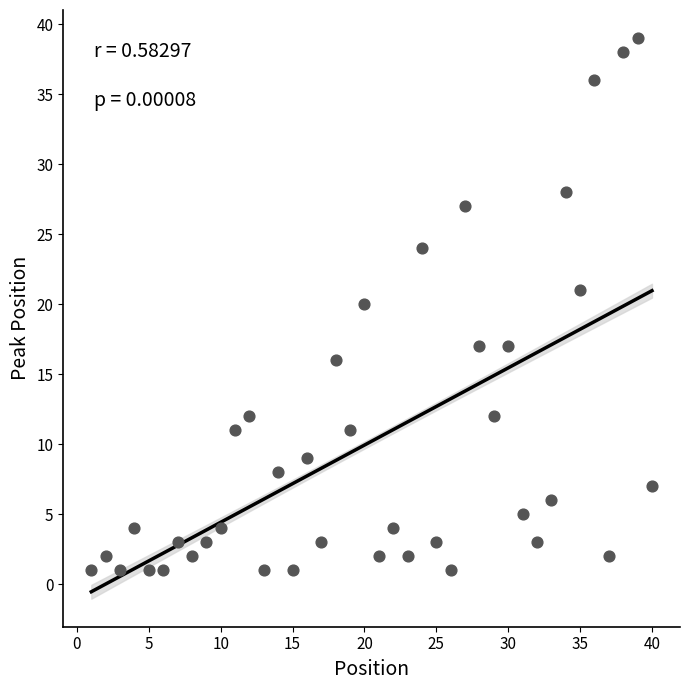

What is the range of X values (max minus min)?

39